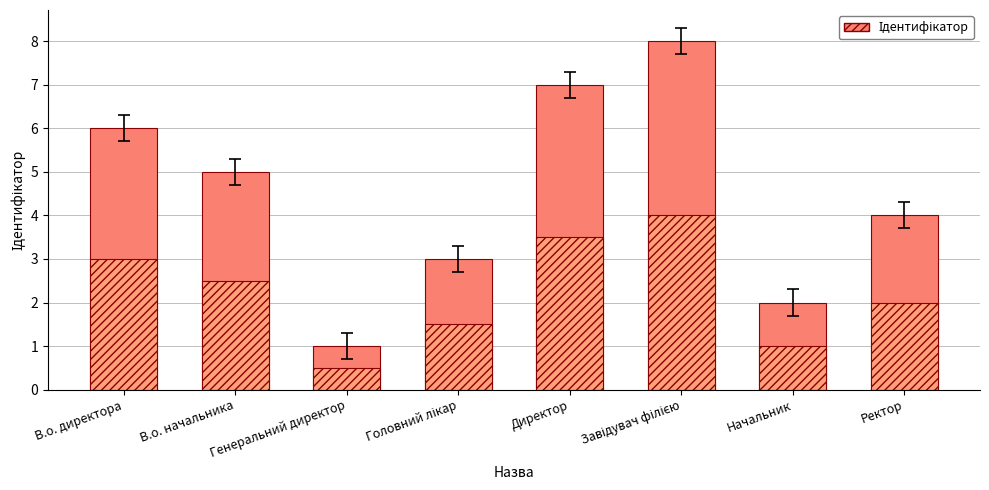

How many bars are there in total?

8